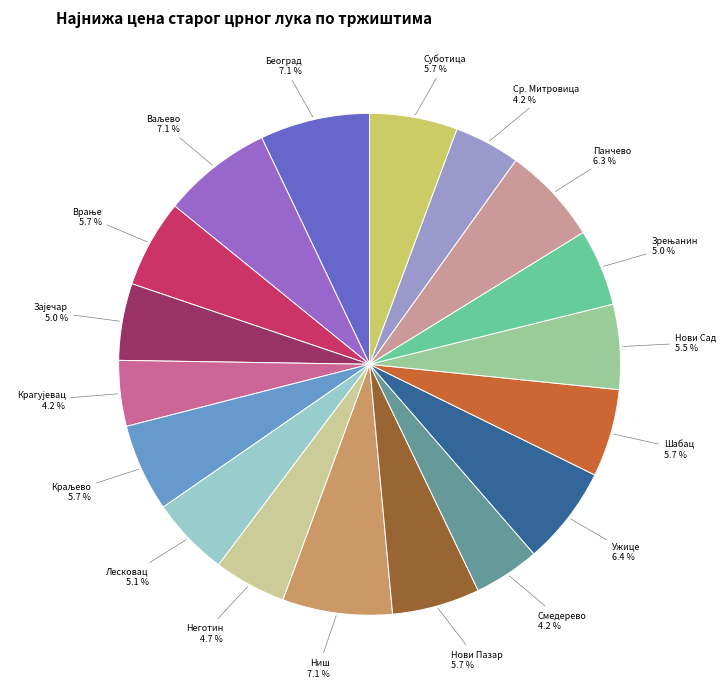

To the nearest percent, what is the average slice percentage?

6%